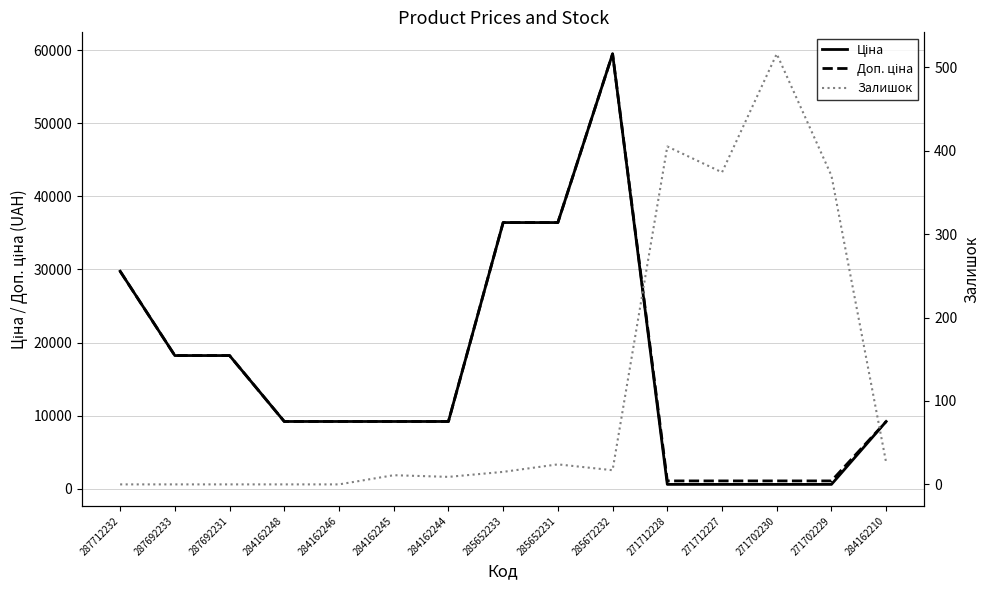

What is the approximate value of Доп. ціна at 287692233?

18212.0